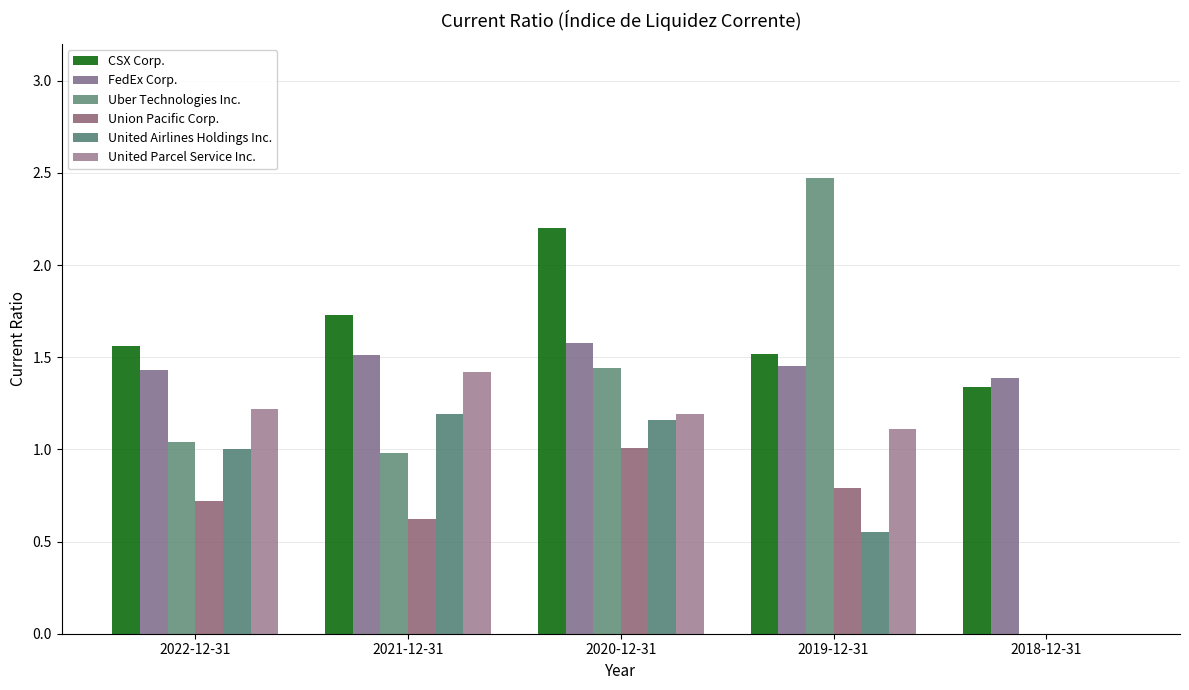

Reading left to right, list all the values displayed in this chart.

CSX Corp.: 1.6	1.7	2.2	1.5	1.3
FedEx Corp.: 1.4	1.5	1.6	1.4	1.4
Uber Technologies Inc.: 1.0	1.0	1.4	2.5	0.0
Union Pacific Corp.: 0.7	0.6	1.0	0.8	0.0
United Airlines Holdings Inc.: 1.0	1.2	1.2	0.6	0.0
United Parcel Service Inc.: 1.2	1.4	1.2	1.1	0.0